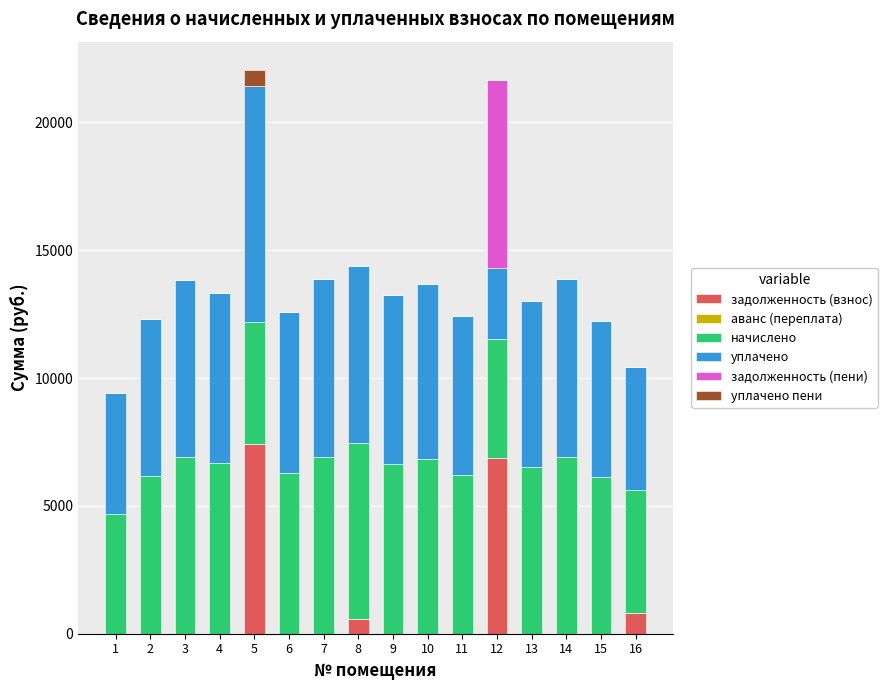

How many distinct data groups are displayed?

5